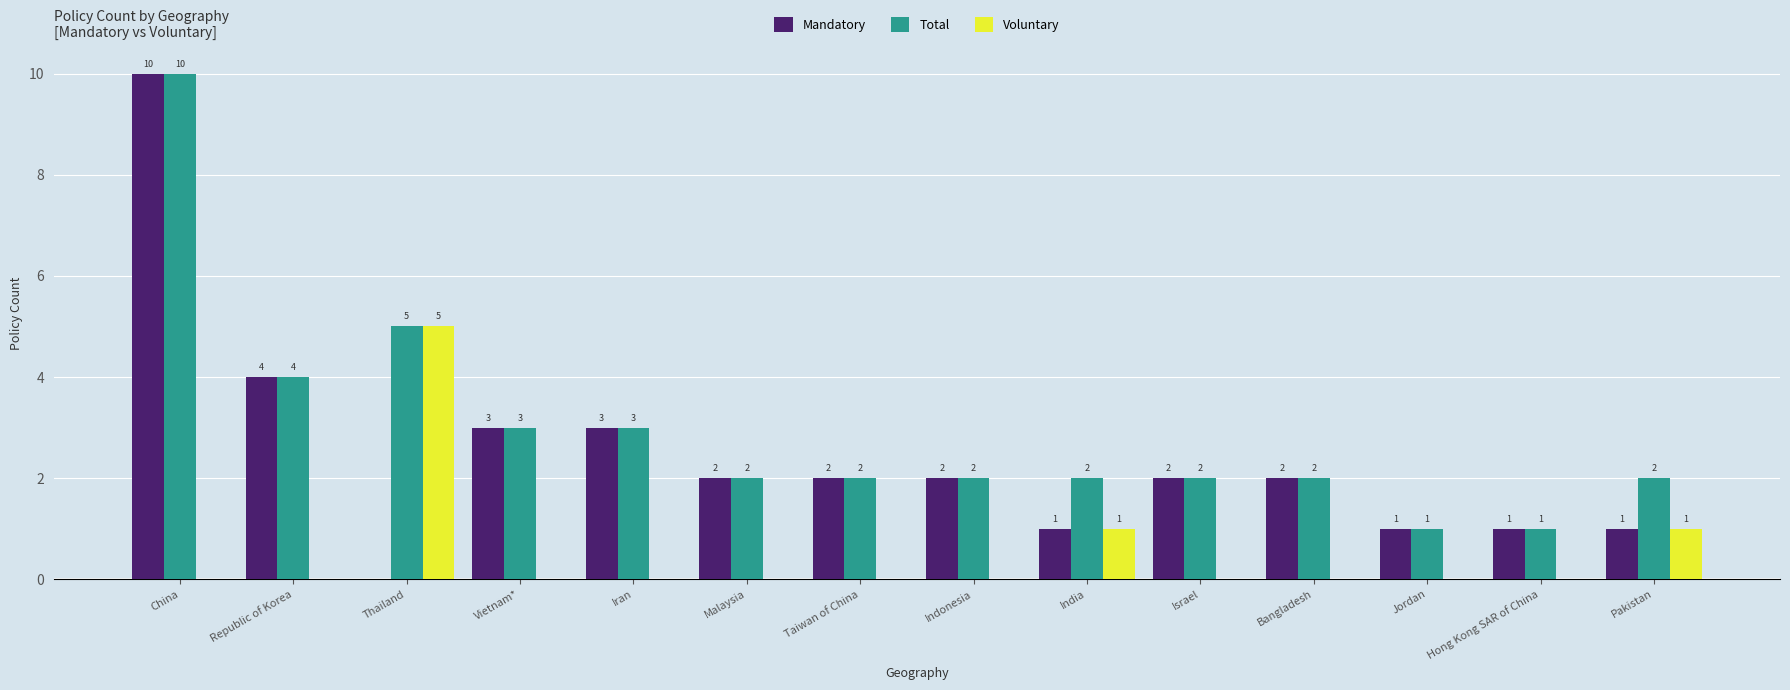

How many groups of bars are there?

14